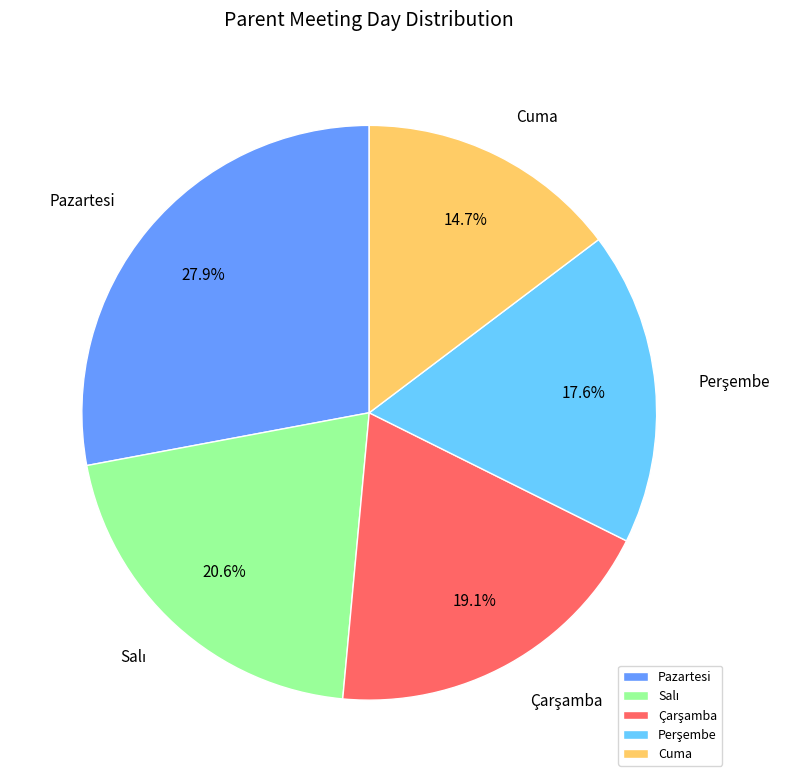

Which category has the biggest portion of the pie?

Pazartesi